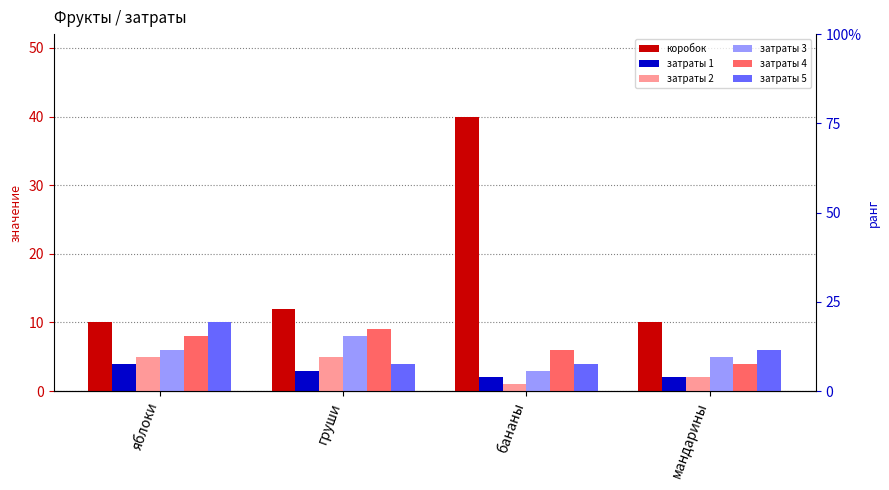

Which series has the widest spread of values?

коробок